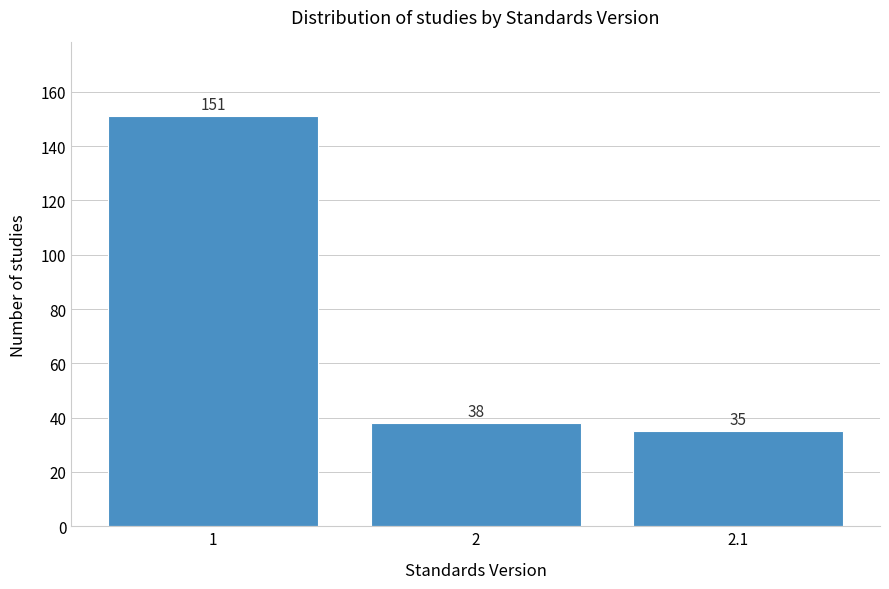

Reading left to right, list all the values displayed in this chart.

1=151	2=38	2.1=35